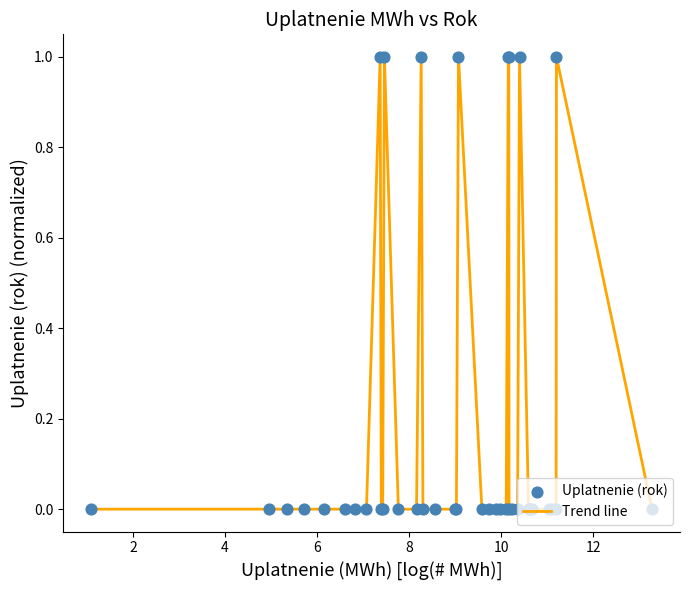

What is the difference between the maximum and minimum values?

1.0